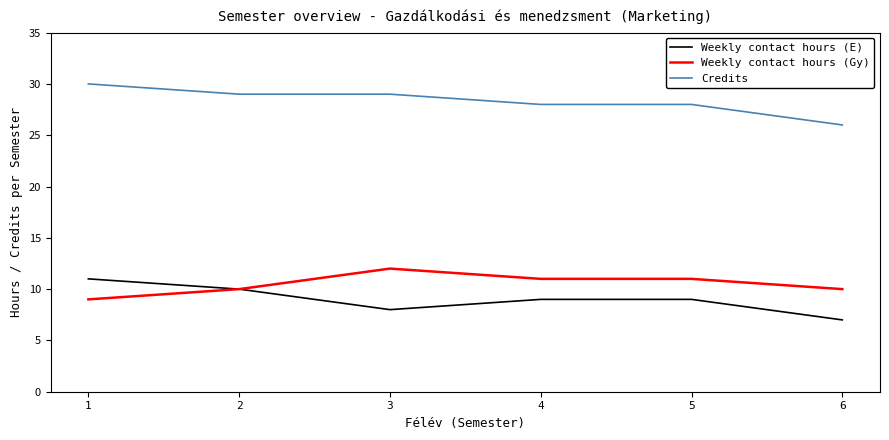

What is the total value across all series at 4?

48